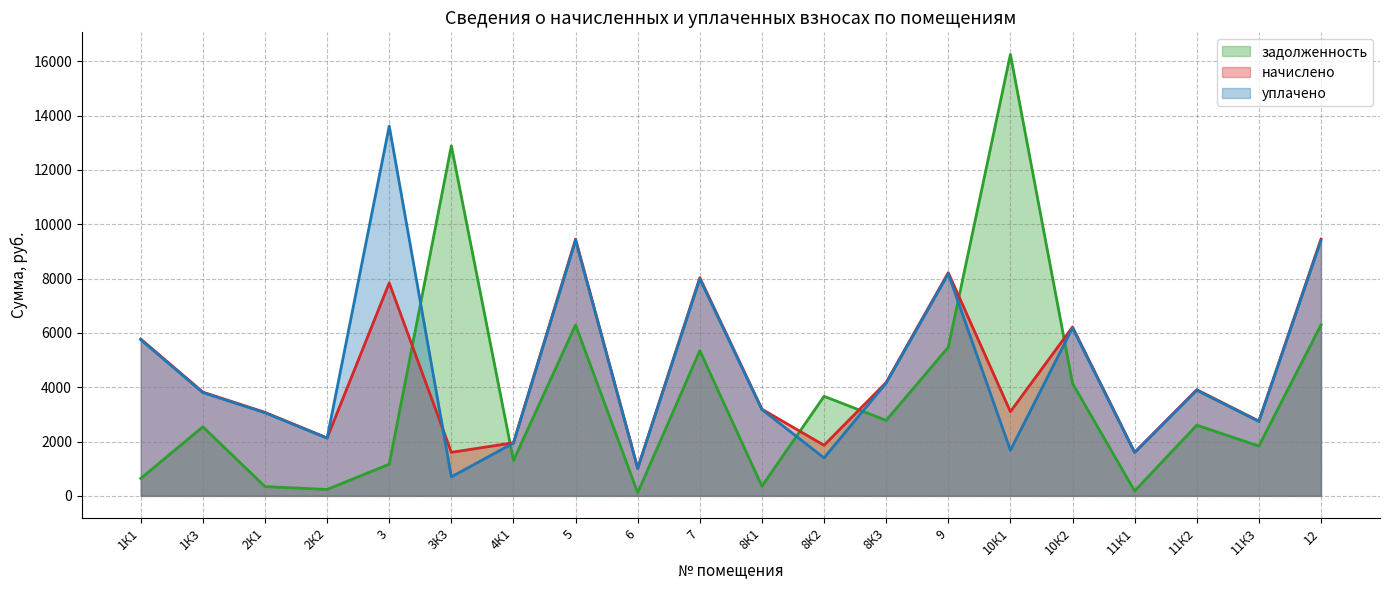

Reading left to right, extract all data points from this chart.

задолженность: 1К1=641.5	1К3=2543.2	2К1=341.5	2К2=236.9	3=1165.9	3К3=12886.4	4К1=1301.2	5=6292.9	6=113.0	7=5346.6	8К1=354.6	8К2=3665.1	8К3=2779.8	9=5470.8	10К1=16251.9	10К2=4140.1	11К1=178.1	11К2=2602.3	11К3=1833.5	12=6292.9
начислено: 1К1=5773.9	1К3=3819.7	2К1=3073.5	2К2=2131.9	3=7839.3	3К3=1603.3	4К1=1954.3	5=9451.5	6=1017.1	7=8030.2	8К1=3191.7	8К2=1861.9	8К3=4175.0	9=8216.8	10К1=3100.1	10К2=6218.1	11К1=1602.5	11К2=3908.5	11К3=2753.7	12=9451.5
уплачено: 1К1=5749.2	1К3=3799.6	2К1=3060.3	2К2=2122.8	3=13613.3	3К3=700.0	4К1=1944.0	5=9401.9	6=1012.7	7=7988.1	8К1=3178.0	8К2=1400.0	8К3=4153.1	9=8173.7	10К1=1677.5	10К2=6185.4	11К1=1595.6	11К2=3888.0	11К3=2739.3	12=9401.9